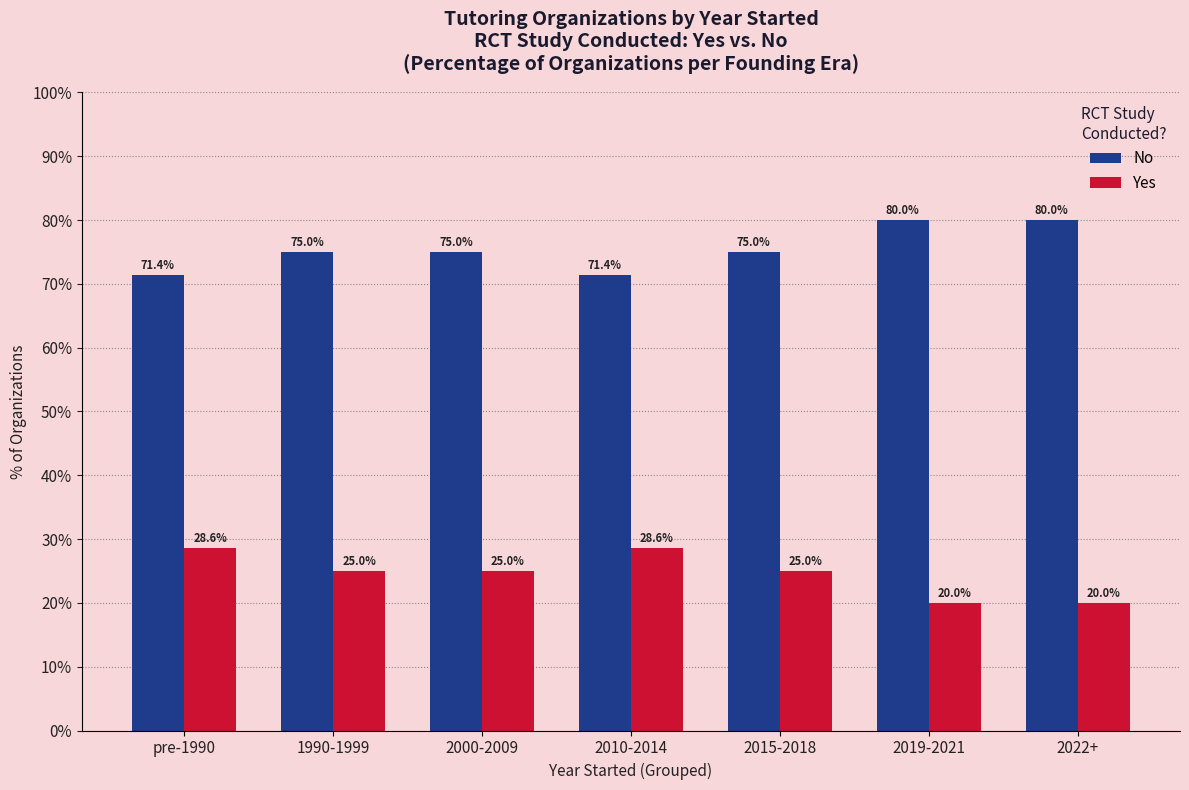

What is the value of the Yes bar at the 1st from the left?

28.6